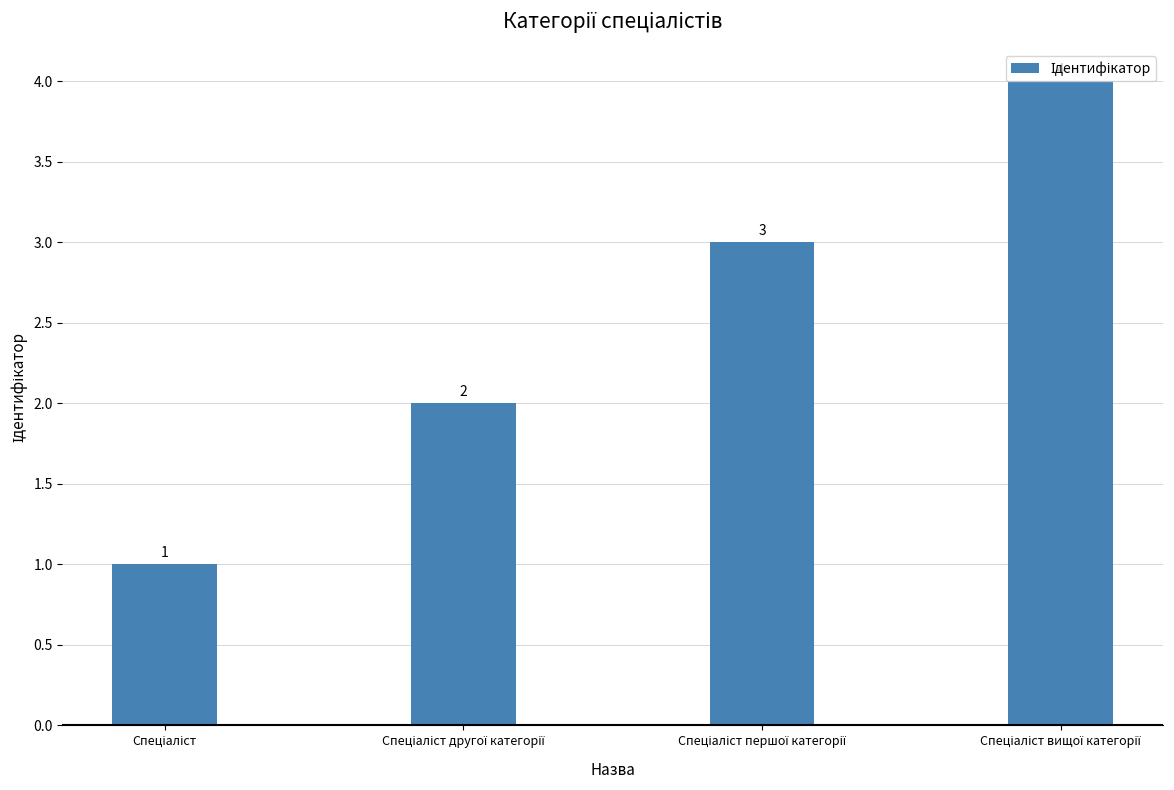

Count the values in the range 2 to 4.

3